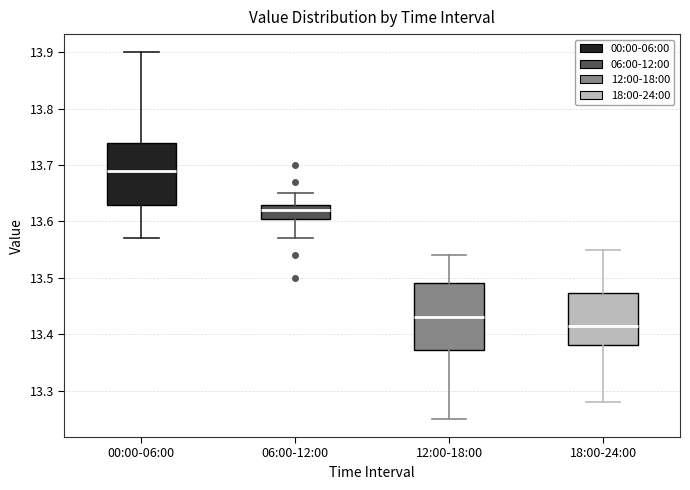

Which box's median line is the lowest?

18:00-24:00